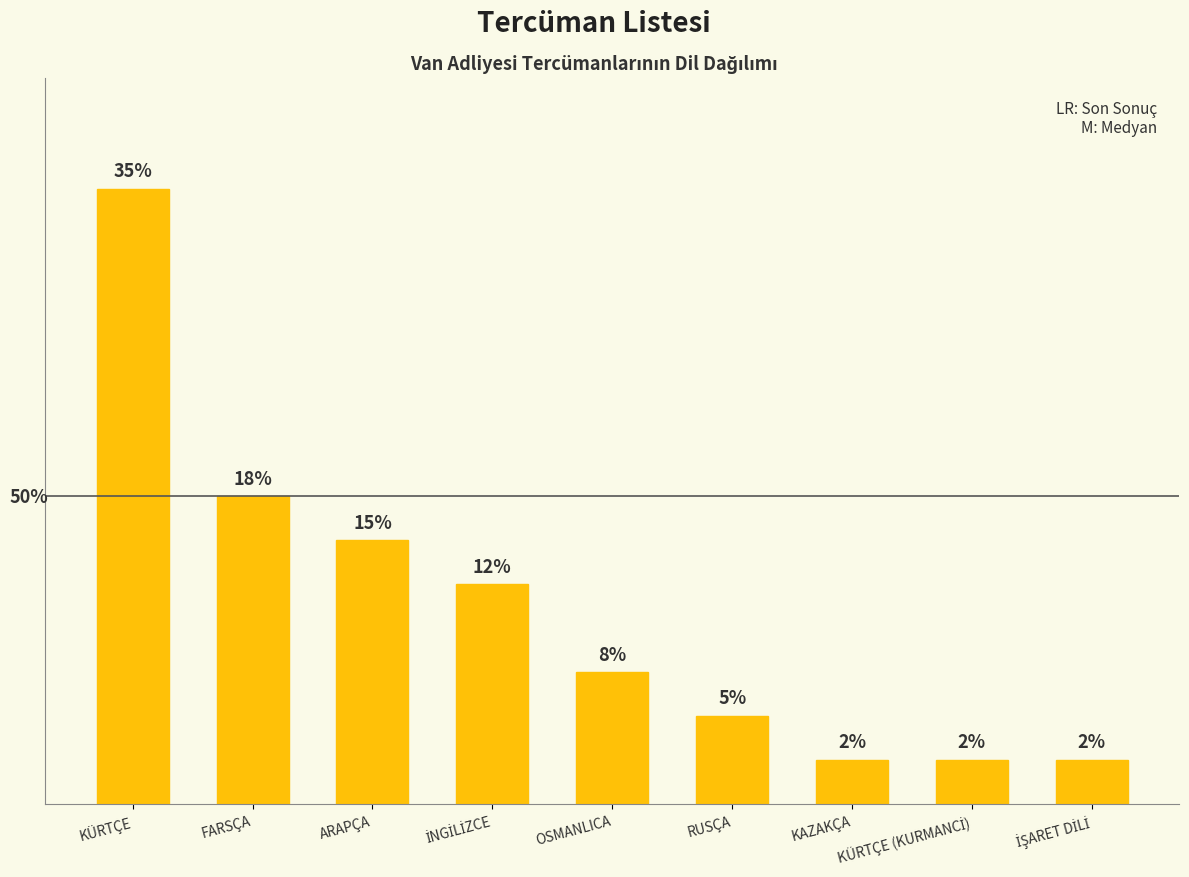

What is the difference between the values at KÜRTÇE and FARSÇA?

7